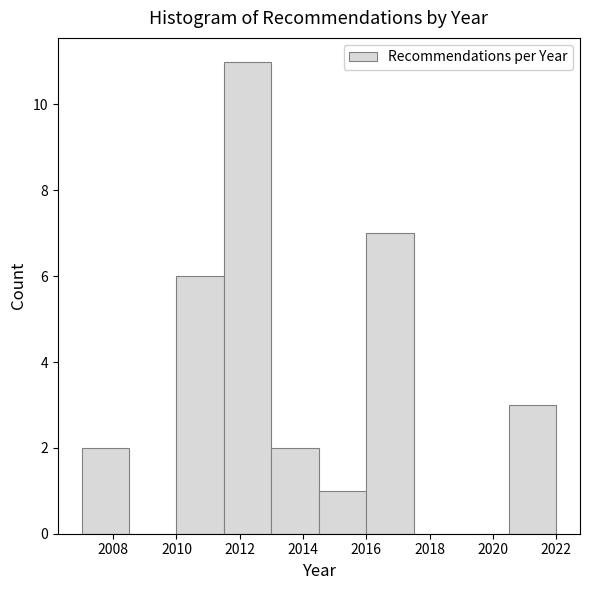

Which range on the x-axis has the tallest bar?

2011.5 to 2013.0